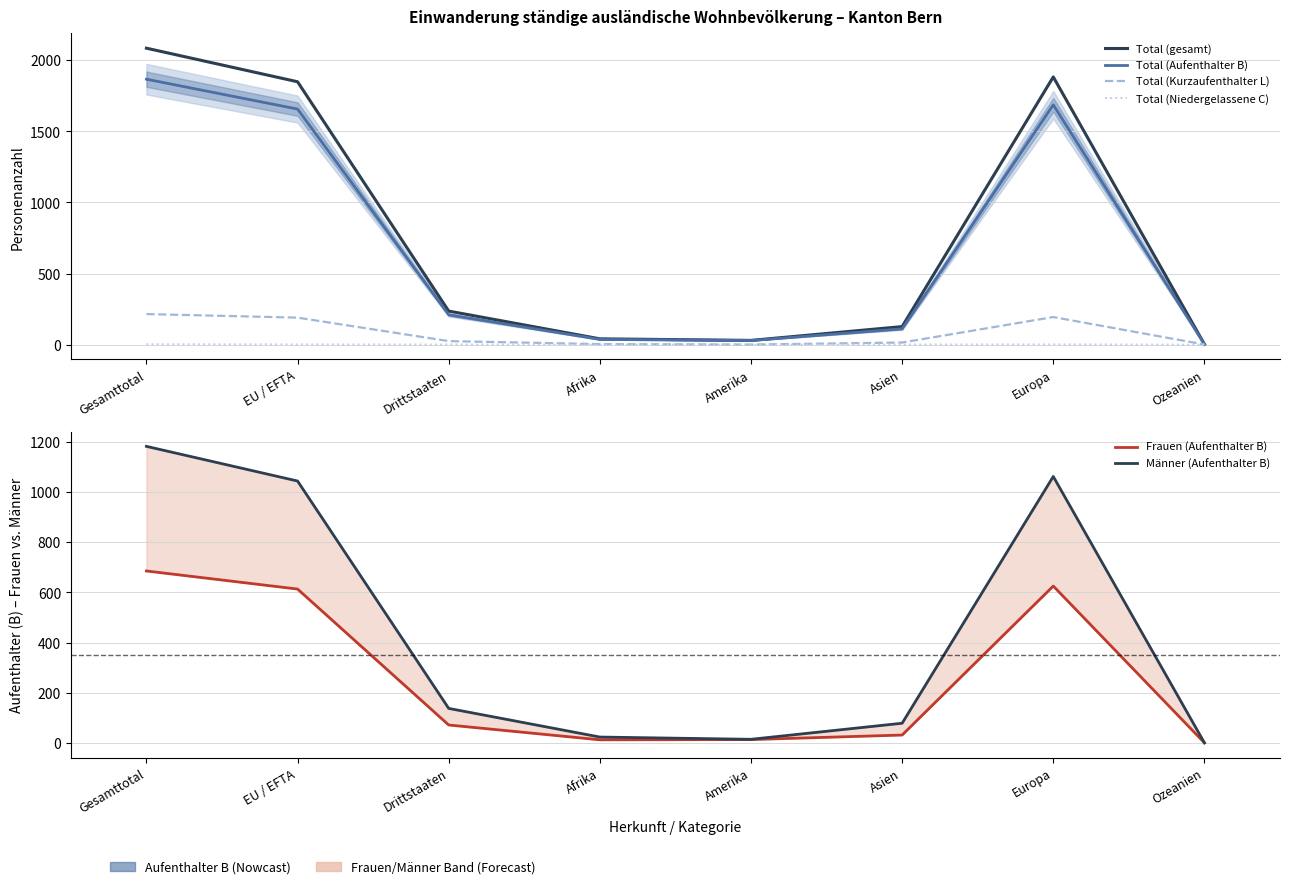

What is the approximate value of Total (Niedergelassene C) at EU / EFTA?

2